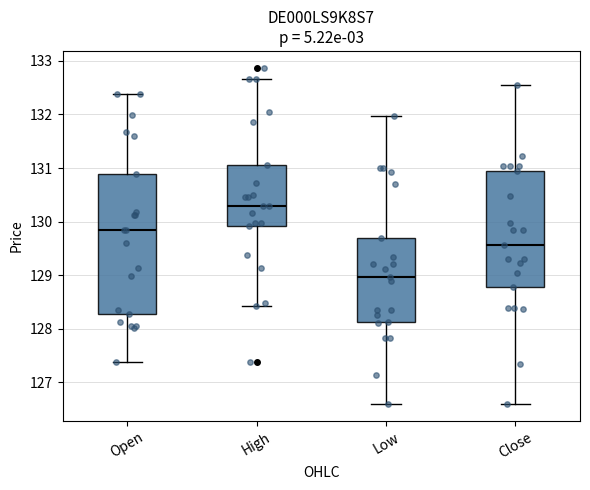

Reading left to right, read every box against the y-axis: the position of its median line, the range the box covers, and the ends of its whiskers. The values are not printed on the chart, so give them approximately, as read against the axis.

Open: median 129.8, box 128.3 to 130.9, whiskers 127.4 to 132.4
High: median 130.3, box 129.9 to 131.1, whiskers 128.4 to 132.7
Low: median 129.0, box 128.1 to 129.7, whiskers 126.6 to 132.0
Close: median 129.6, box 128.8 to 130.9, whiskers 126.6 to 132.5